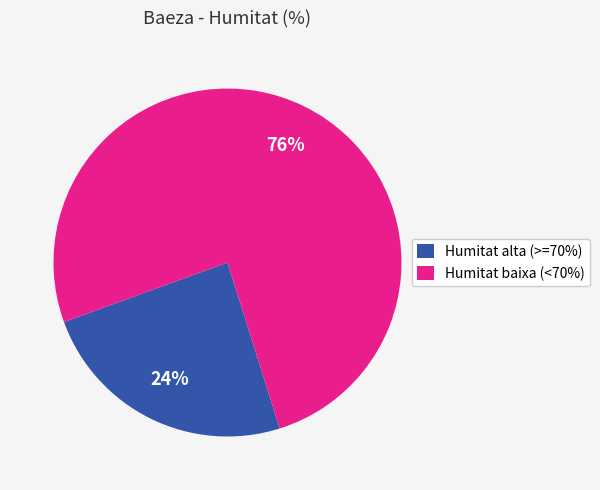

What is the smallest slice in the pie chart?

Humitat alta (>=70%)